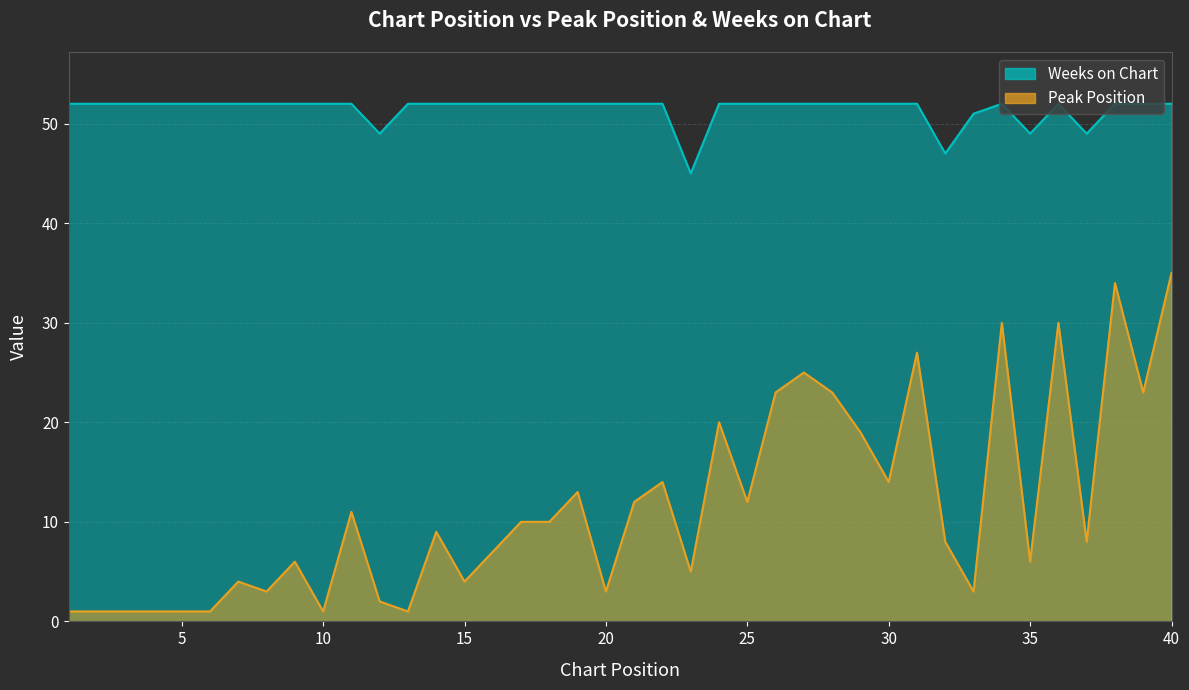

Rank the series by their maximum value, from lowest to highest.

Peak Position, Weeks on Chart